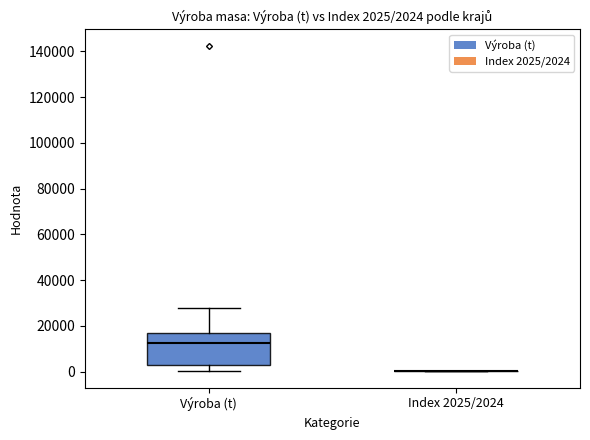

Which box is the tallest, from its lower edge to its upper edge?

Výroba (t)